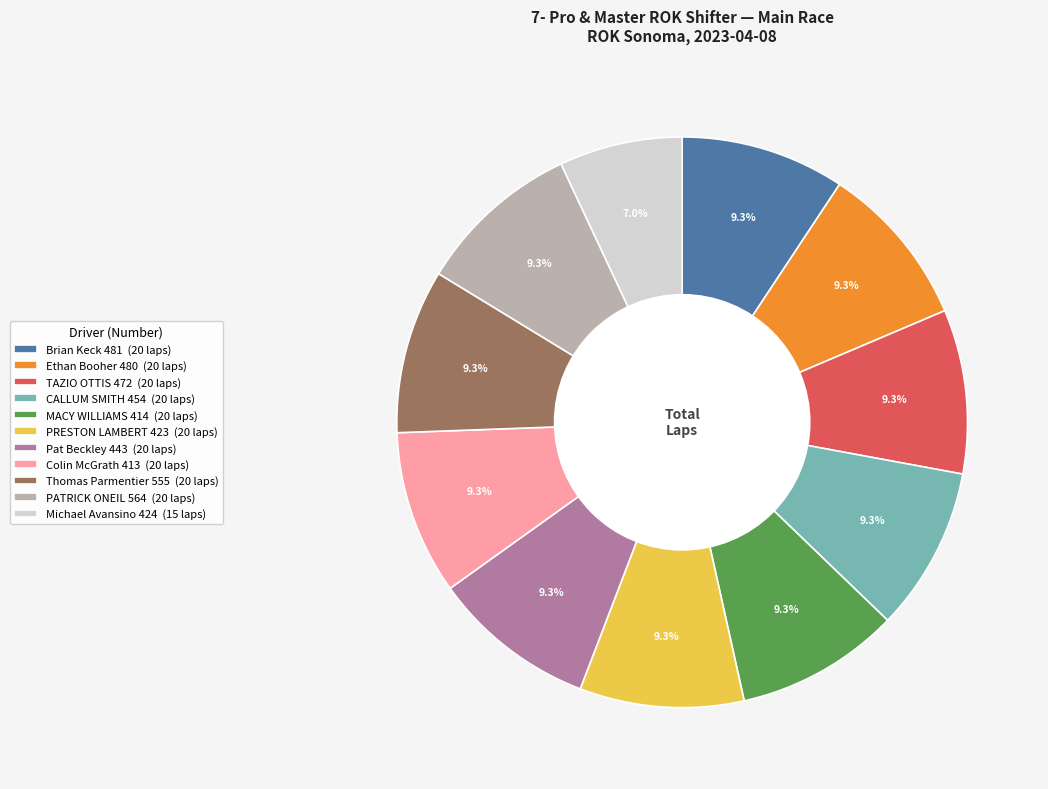

Approximately how many times larger is the value at PATRICK ONEIL 564 (20 laps) compared to Colin McGrath 413 (20 laps)?

1.0